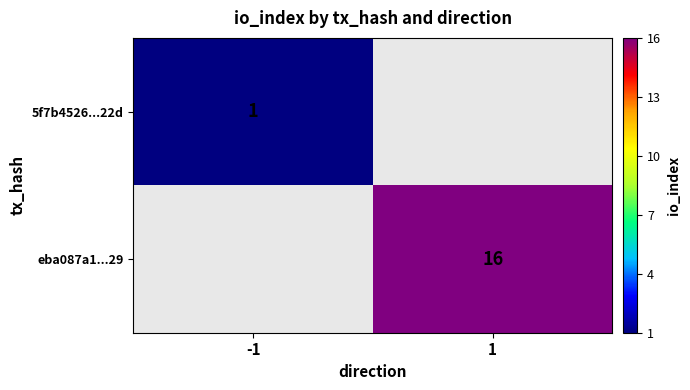

Is it true that eba087a1...29 equals 11 at 1?

False